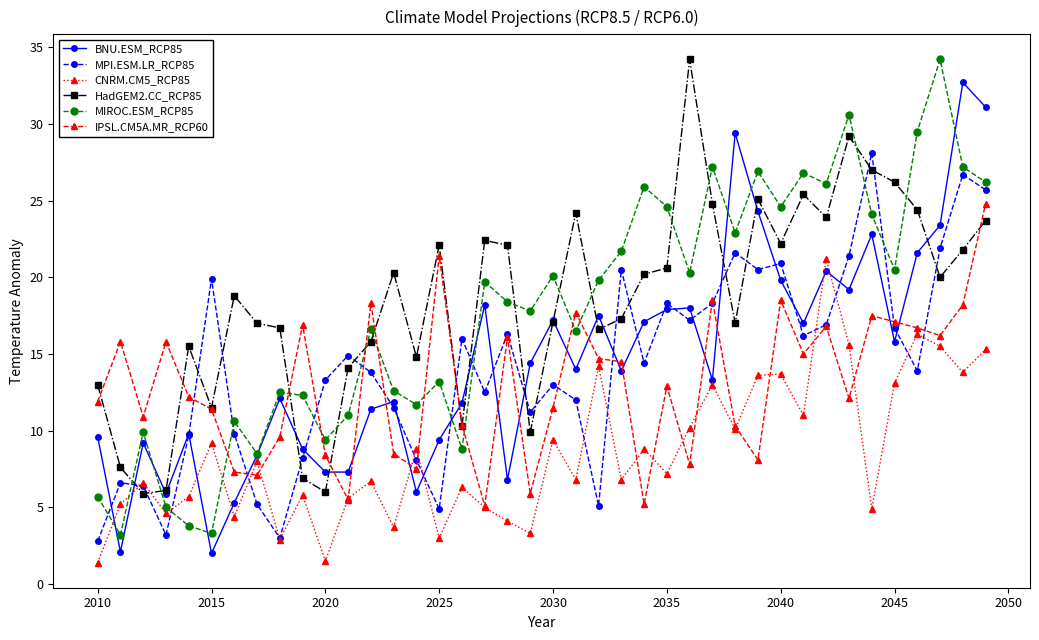

True or false: MIROC.ESM_RCP85 has more than 1 points higher than both neighbors.

True